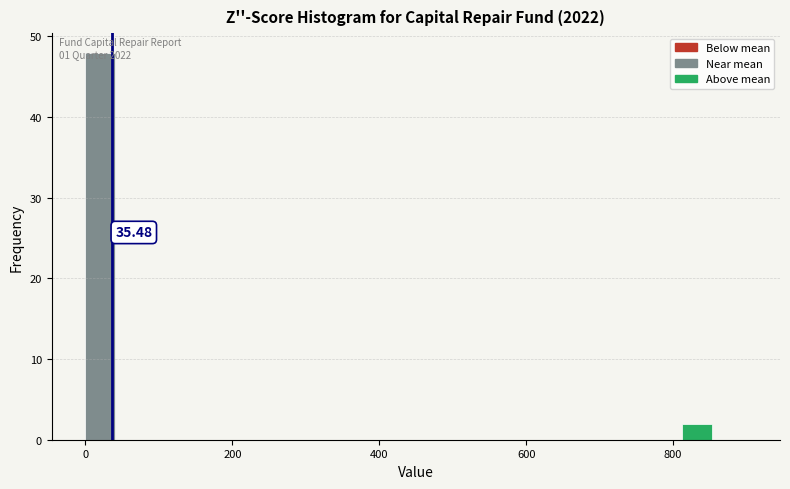

Around what value on the x-axis is the tallest bar? Give the approximate position of its centre, as read against the axis.

20